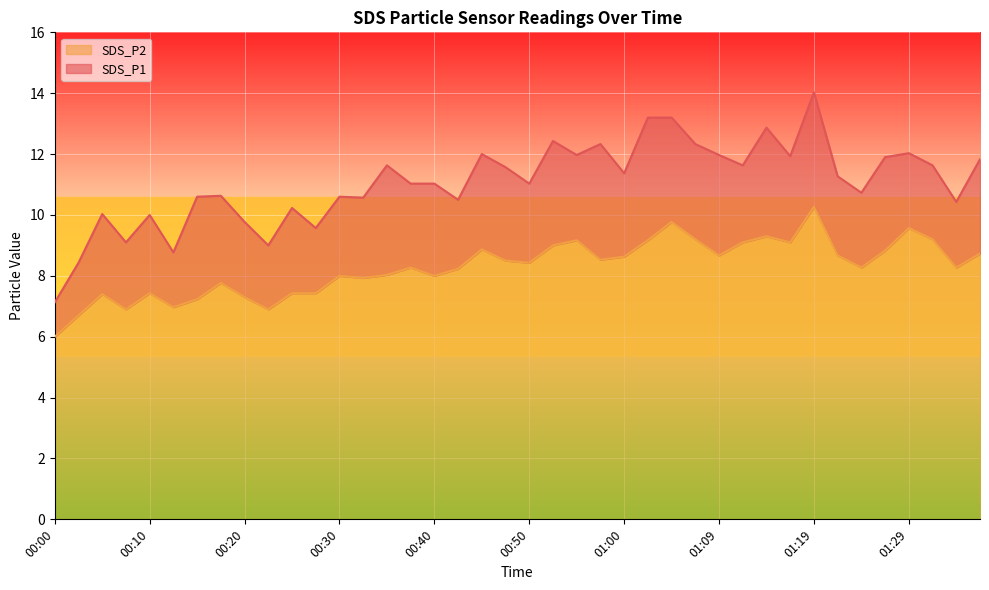

Read the SDS_P2 value at 01:29.

9.6